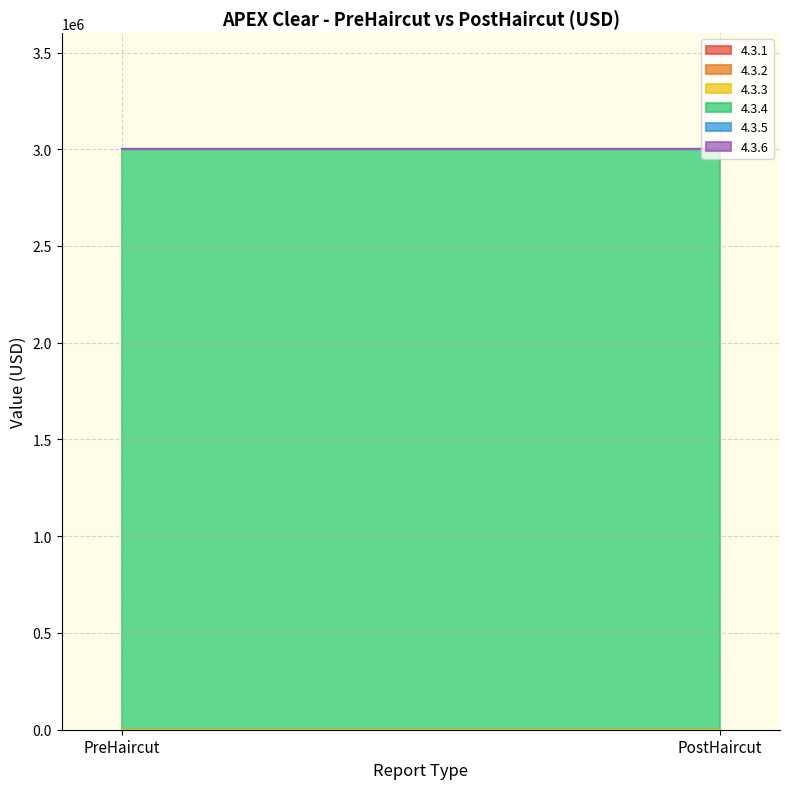

Between PreHaircut and PostHaircut, which series saw the biggest shift?

4.3.1